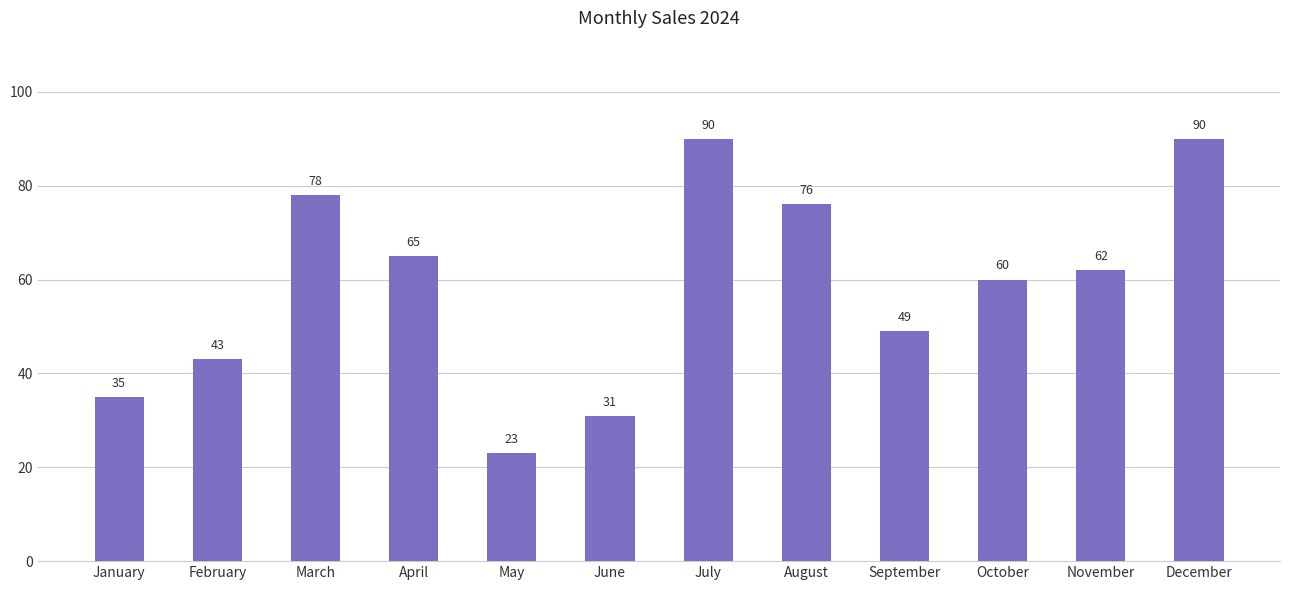

What is the minimum value shown in the chart?

23